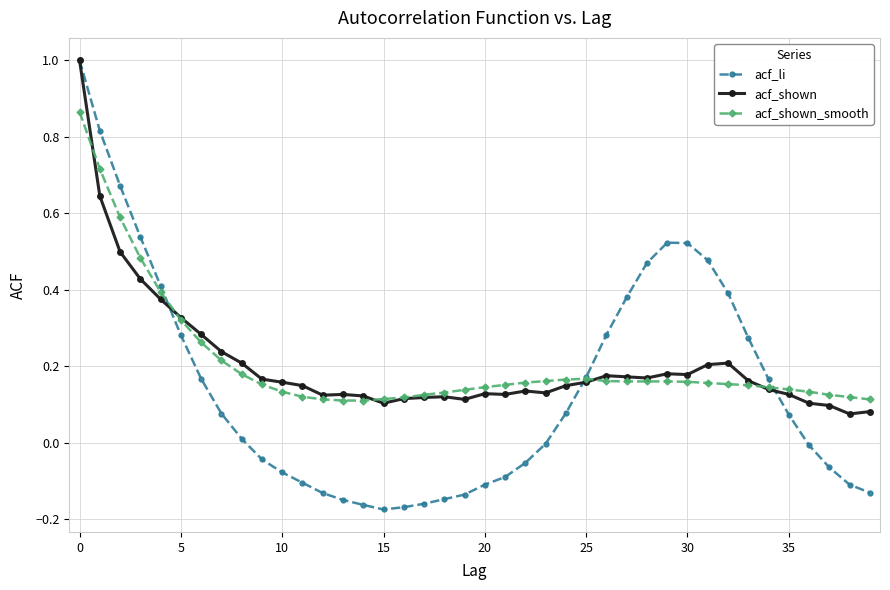

Which series has the largest range (max minus min)?

acf_li